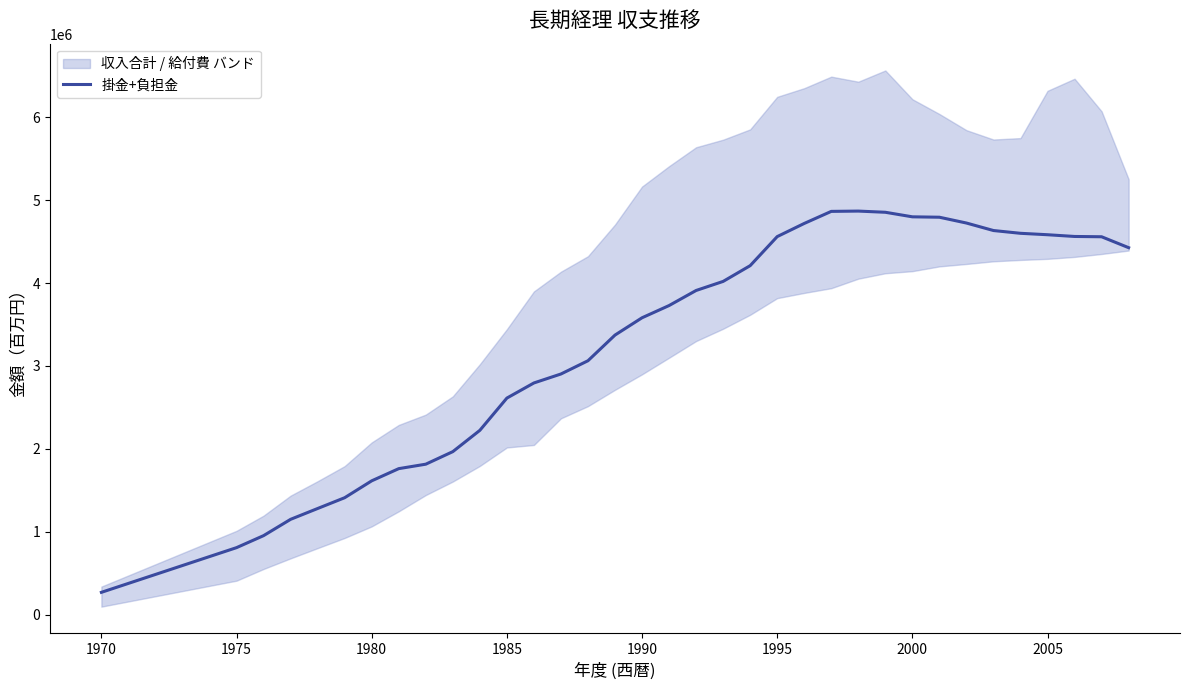

How many data points does each series have?

35